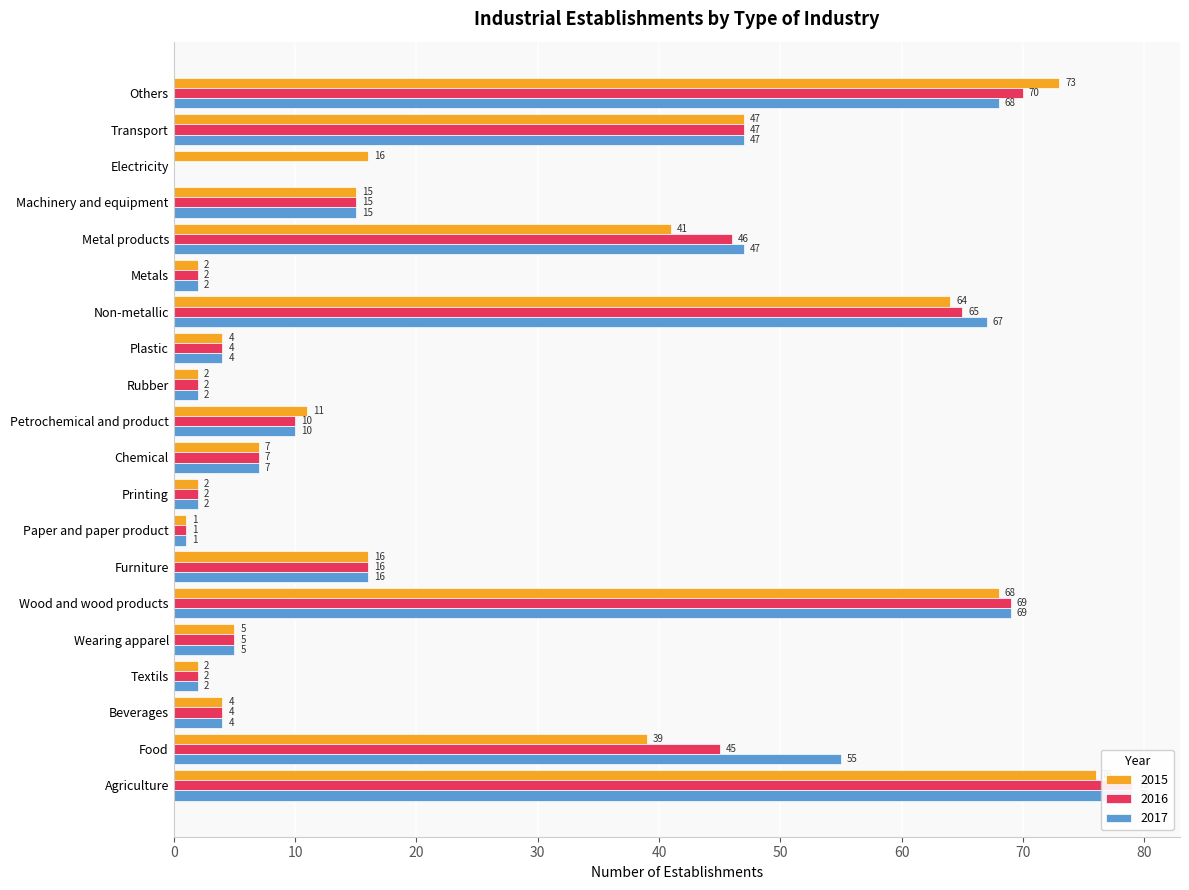

What is the value of the 2017 bar at the 17th from the left?

15